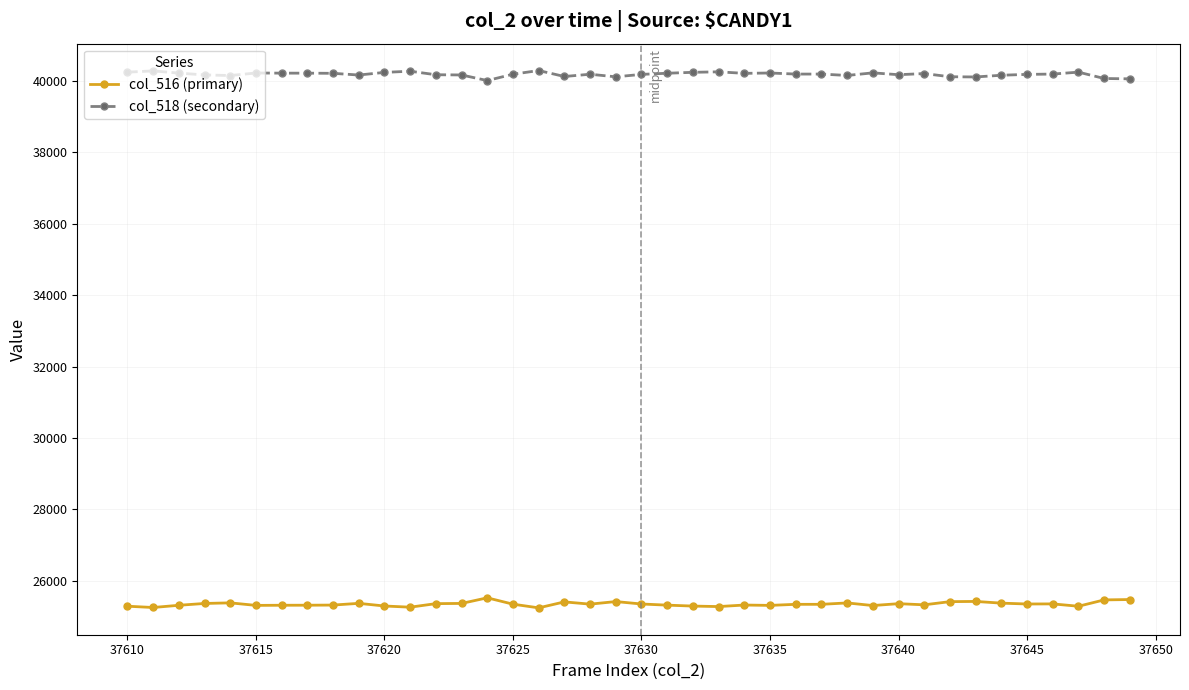

Which series has the largest total across all categories?

col_518 (secondary)